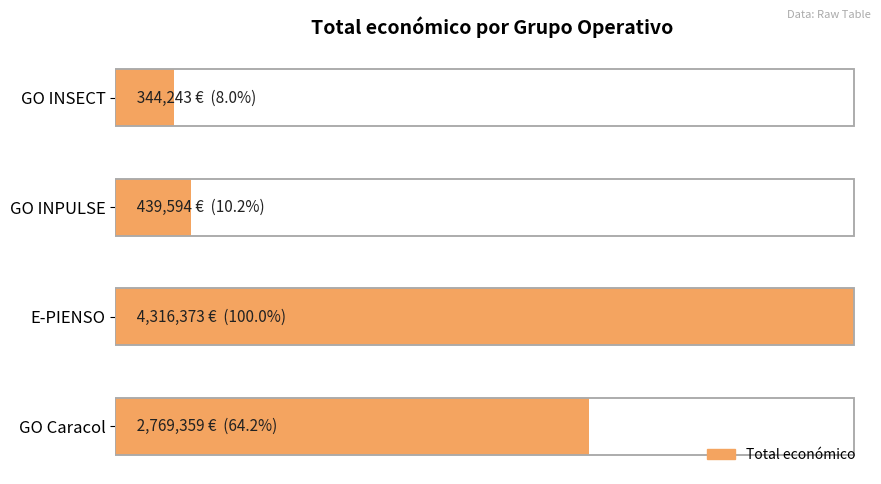

How many bars are there in total?

4